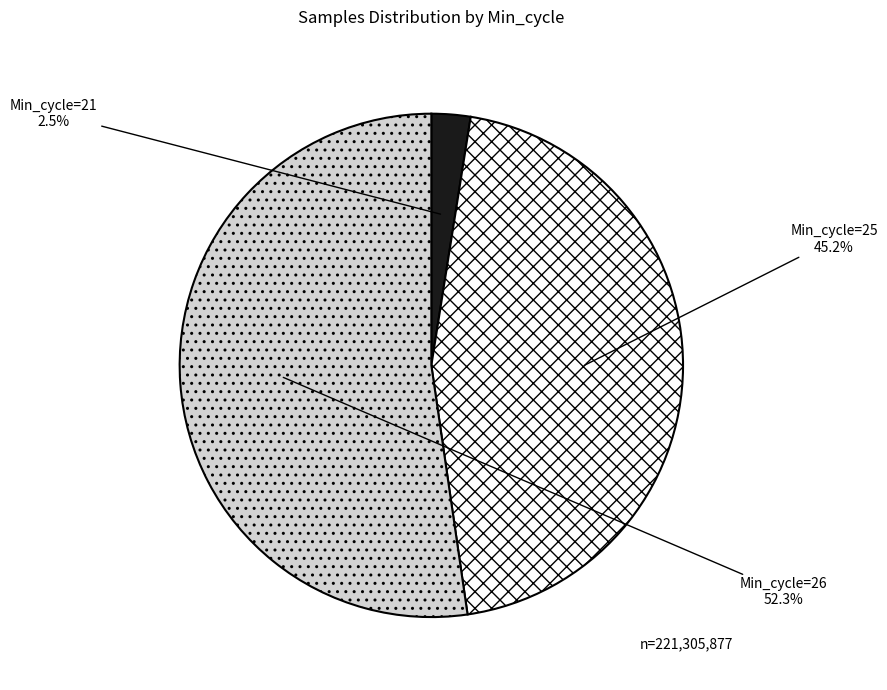

Rank the categories by value from lowest to highest.

Min_cycle=21, Min_cycle=25, Min_cycle=26